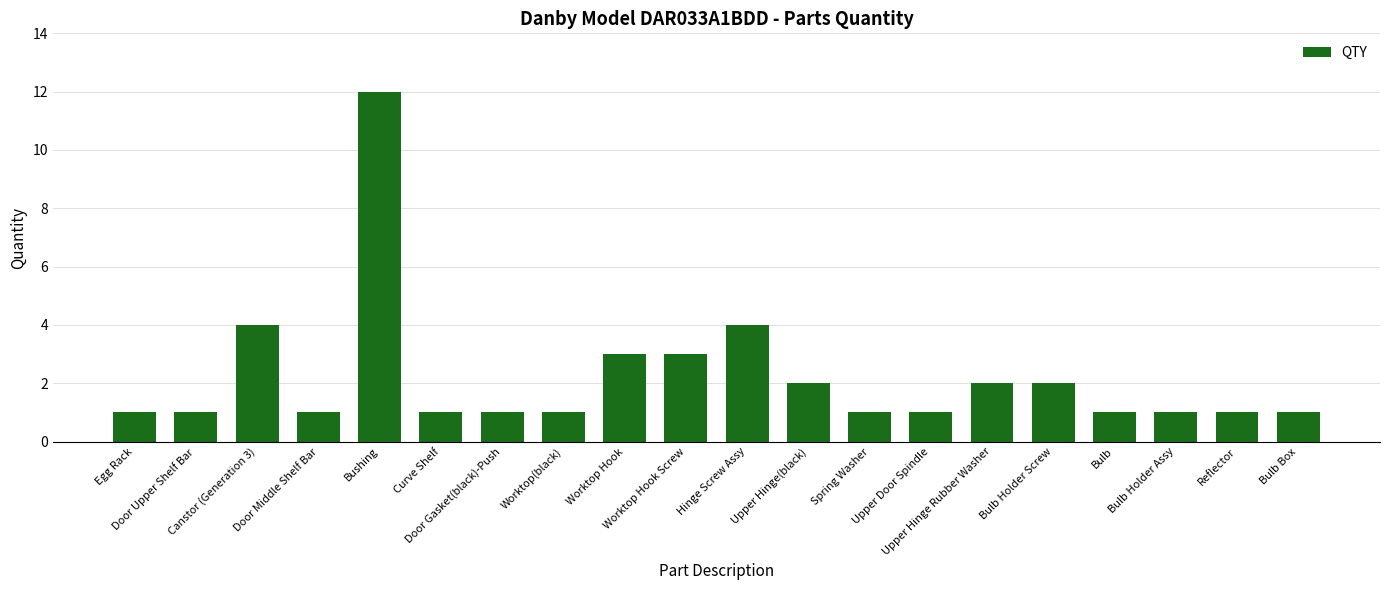

What is the maximum value shown in the chart?

12